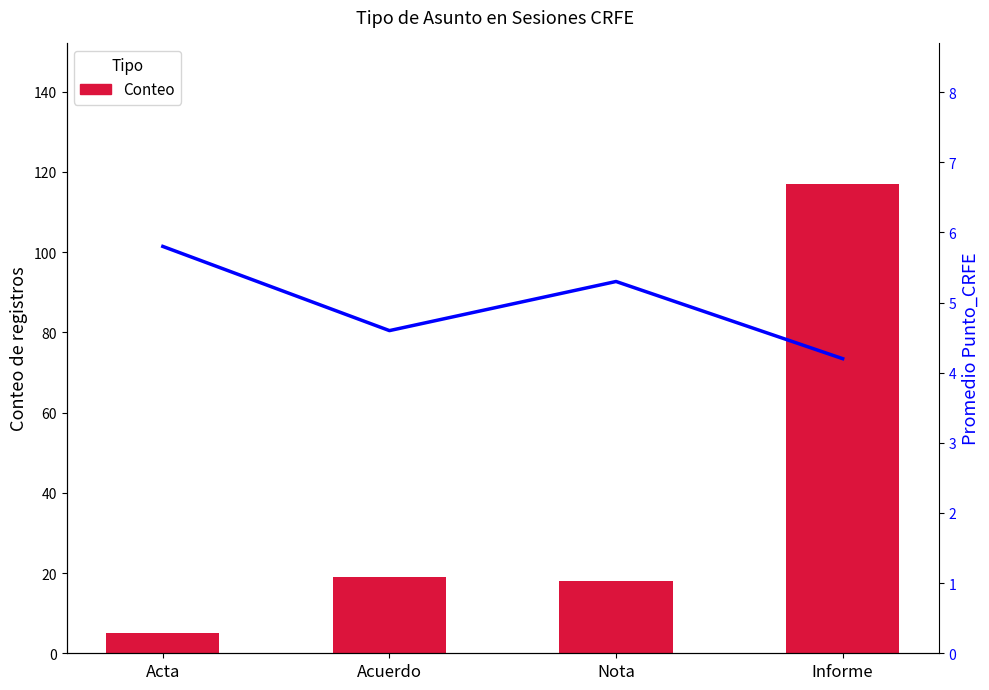

What is the difference between the highest and lowest values at Informe?

112.8